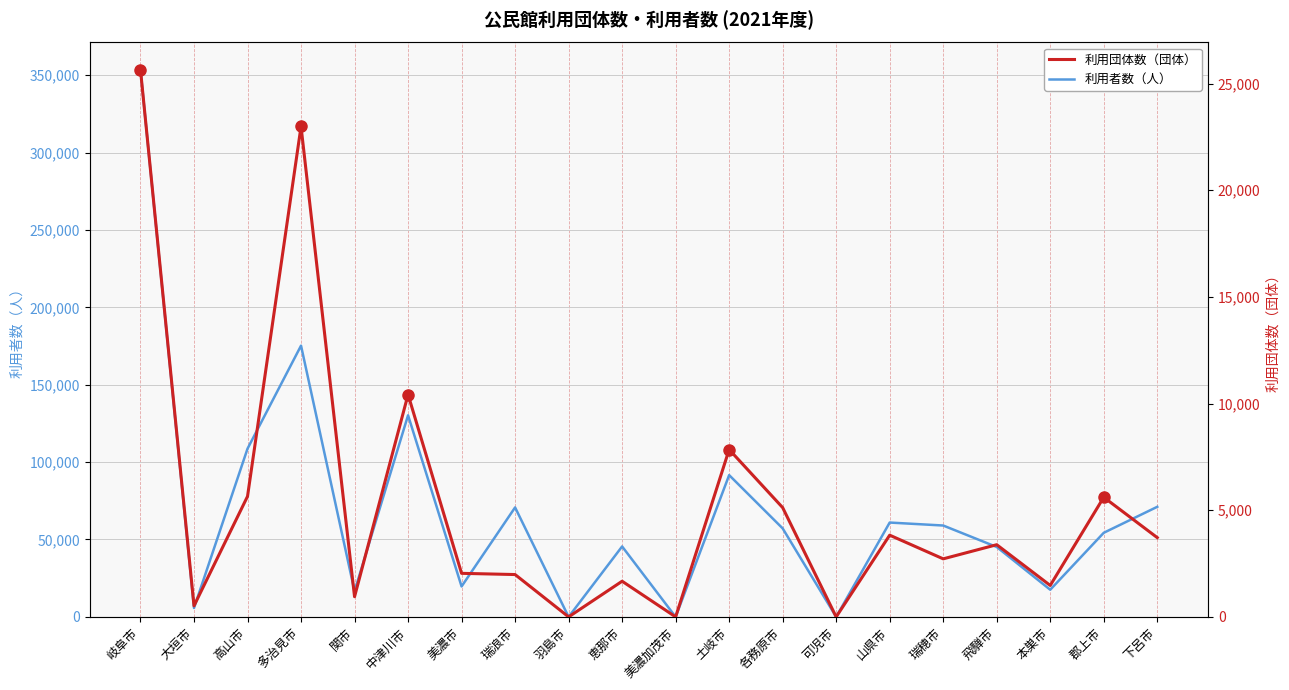

At which category is the sum across all series the highest?

岐阜市